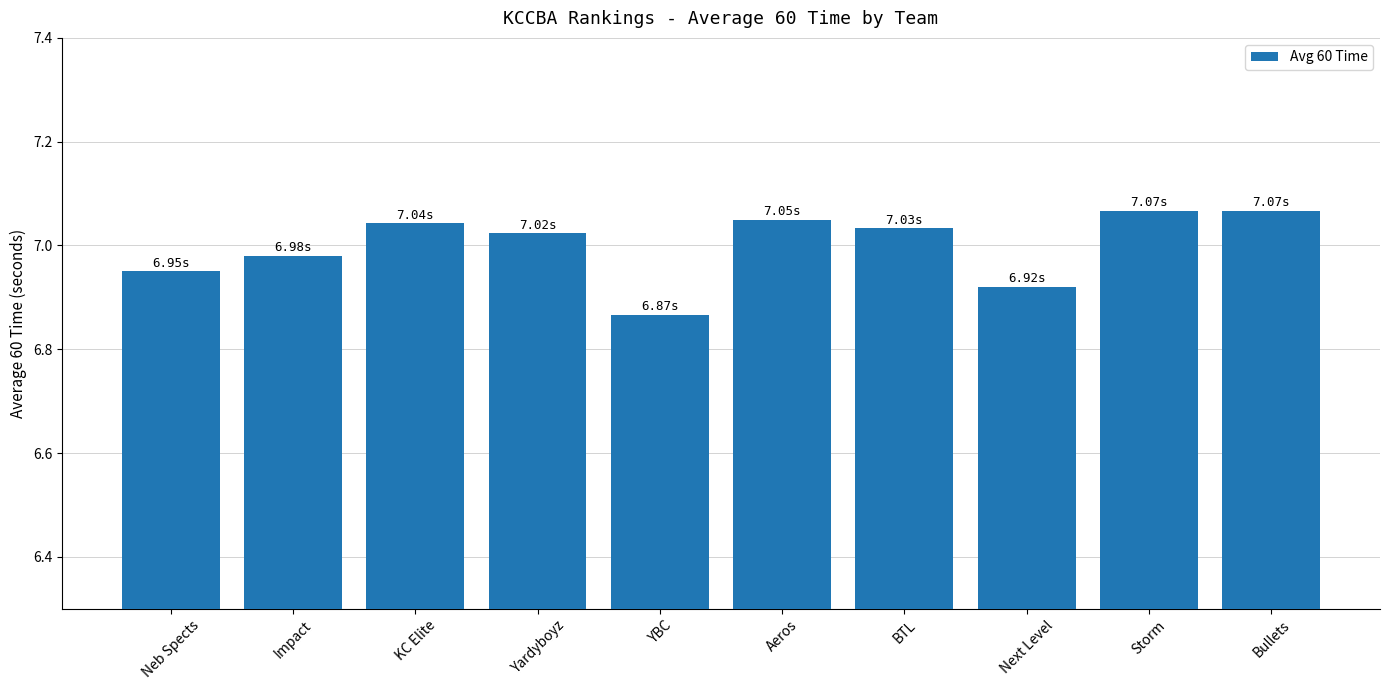

Where is the data nearest to the value 6?

YBC